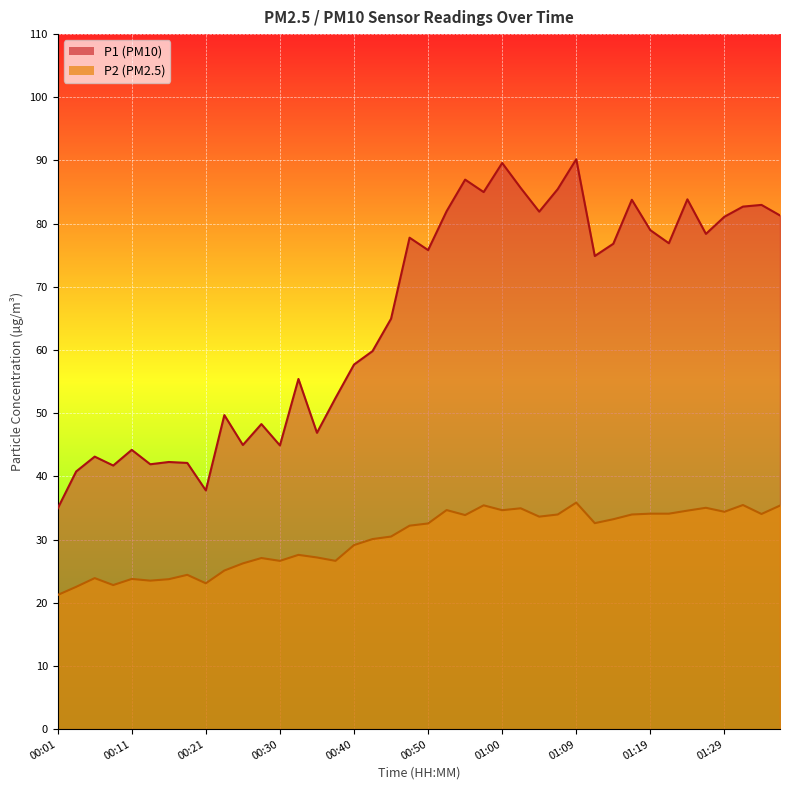

What is the total value across all series at 00:55?

120.8